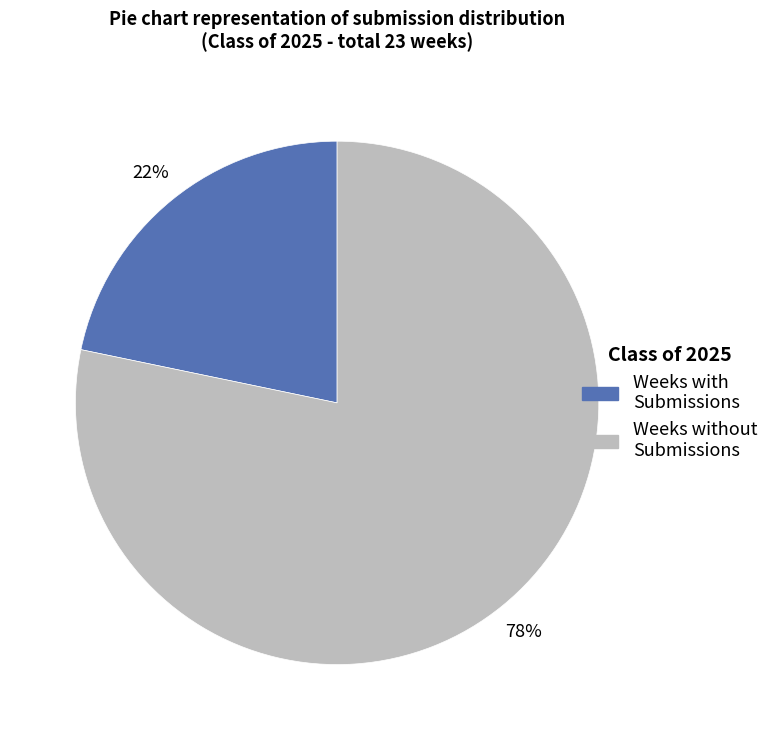

Does any single category account for the majority?

Yes